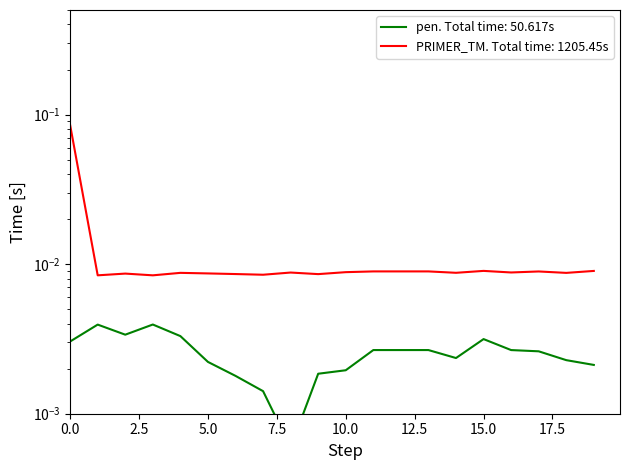

How many points are lower than both their immediate neighbors (excluding endpoints)?

3